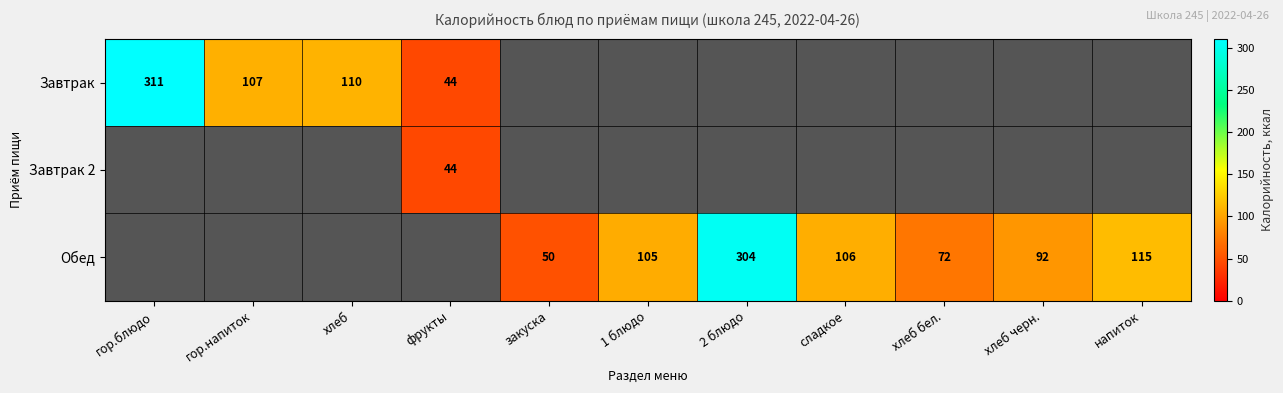

Rank the categories by Завтрак value from lowest to highest.

фрукты, гор.напиток, хлеб, гор.блюдо, закуска, 1 блюдо, 2 блюдо, сладкое, хлеб бел., хлеб черн., напиток